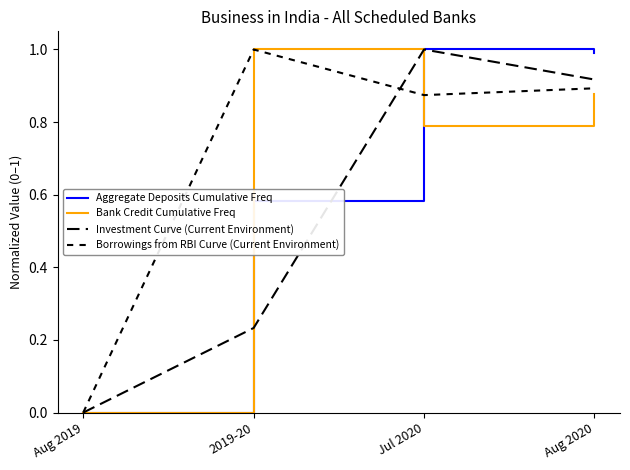

How many lines are shown in the chart?

4